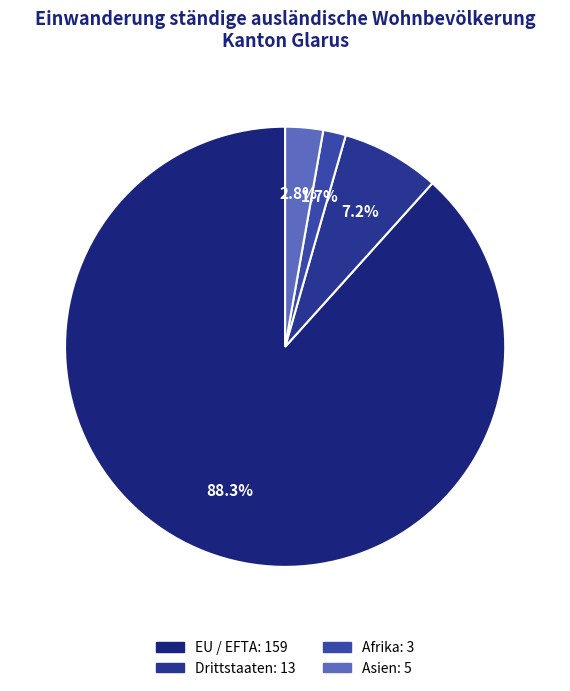

How many slices are in this pie chart?

4